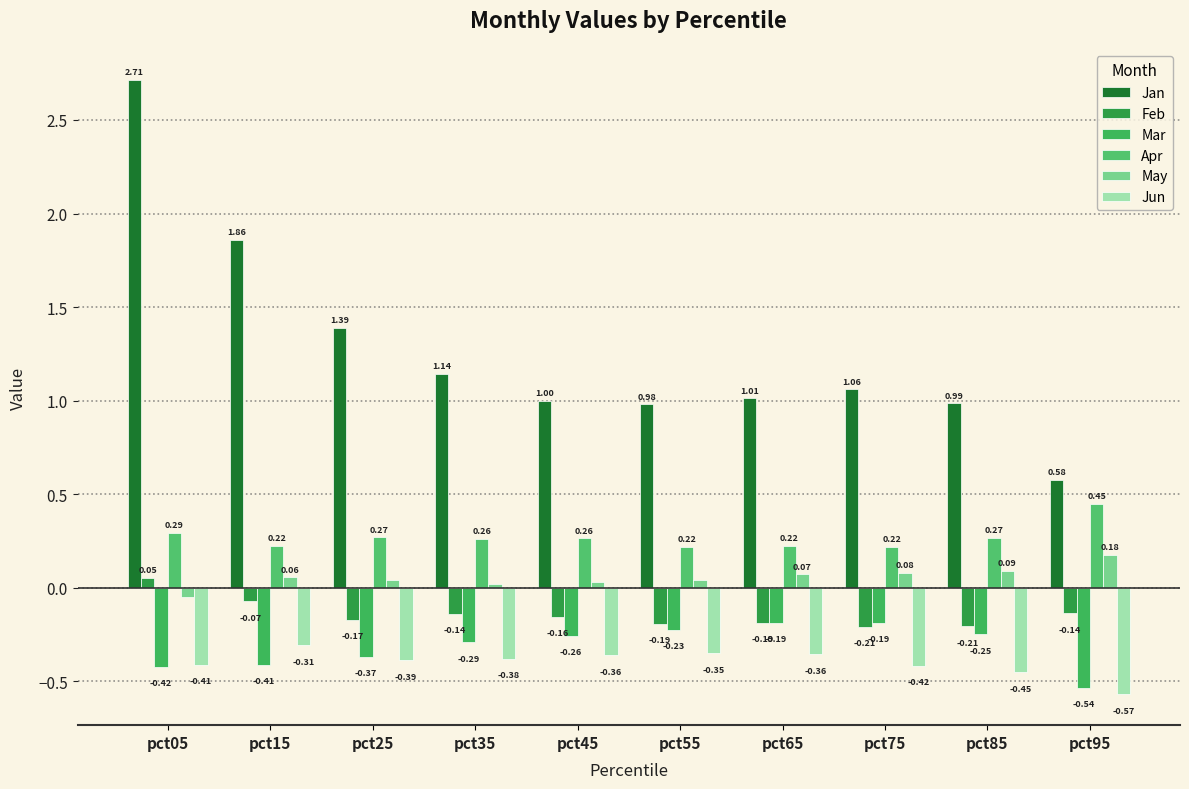

What is the average value of the Feb series?

-0.1